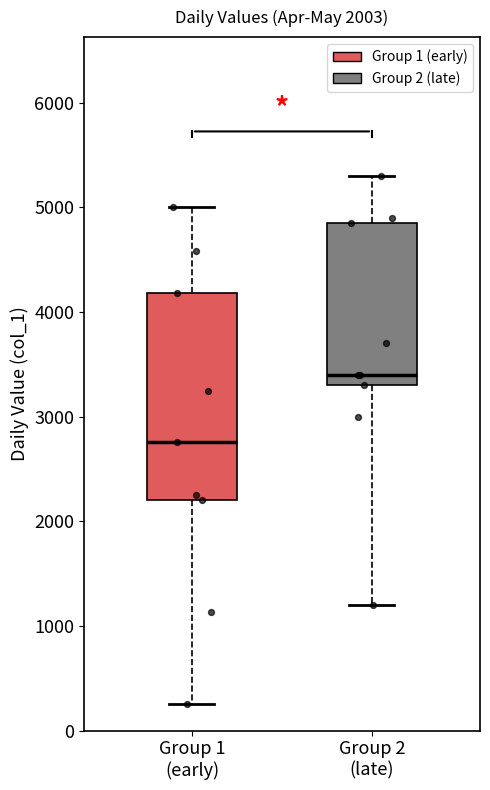

Which box has the highest median line?

Group 2 (late)